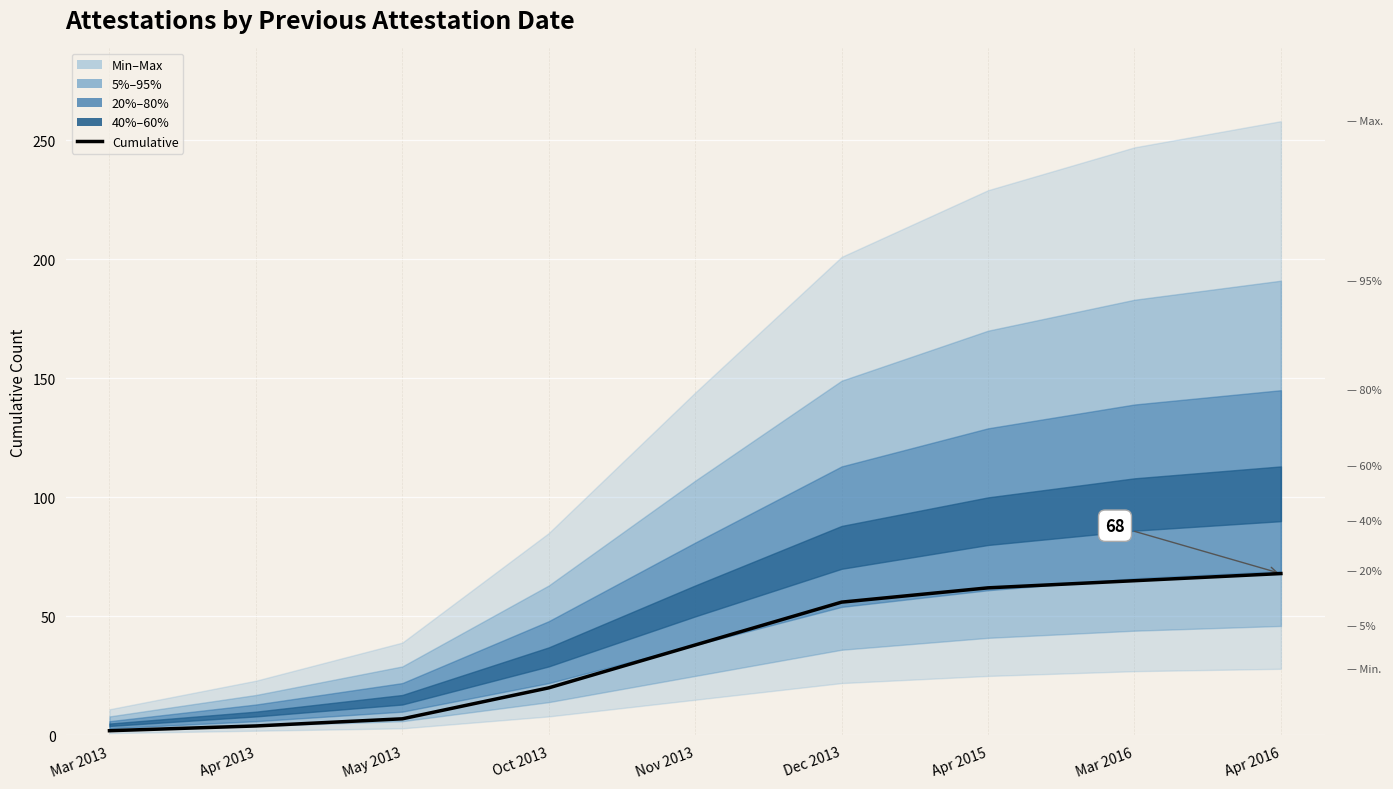

What is the label of the 9th point from the left?

Apr 2016